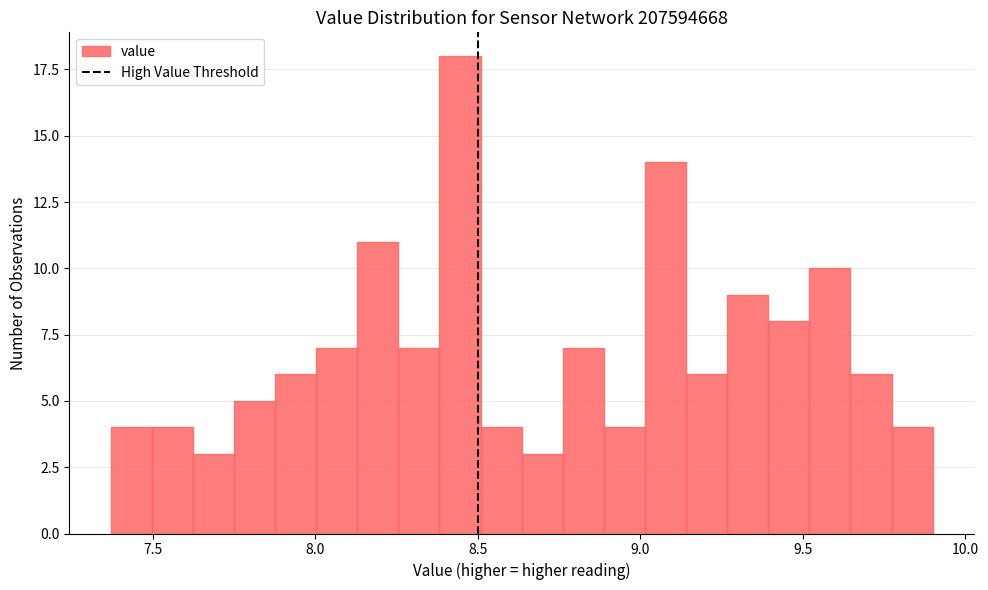

Around what value on the x-axis is the tallest bar? Give the approximate position of its centre, as read against the axis.

8.45